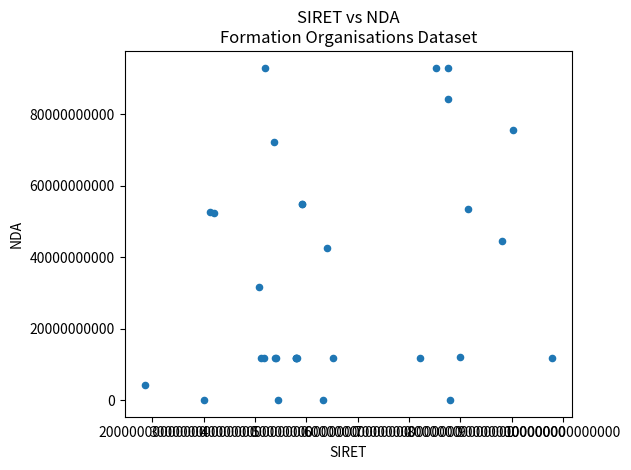

What Y value in the scatter plot is closest to 46565746556?

44570403157